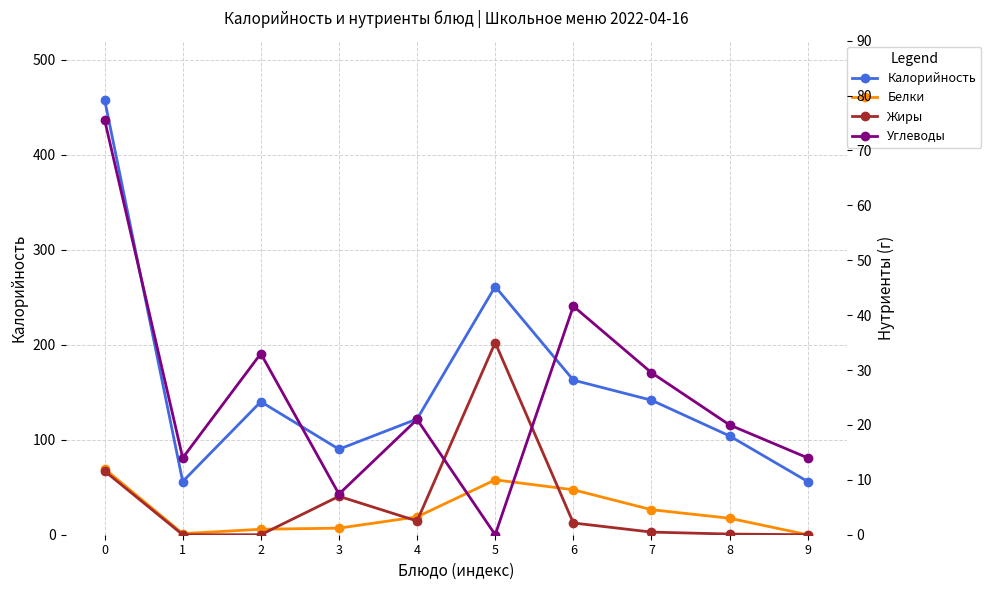

What is the approximate value of Калорийность at 2?

140.0